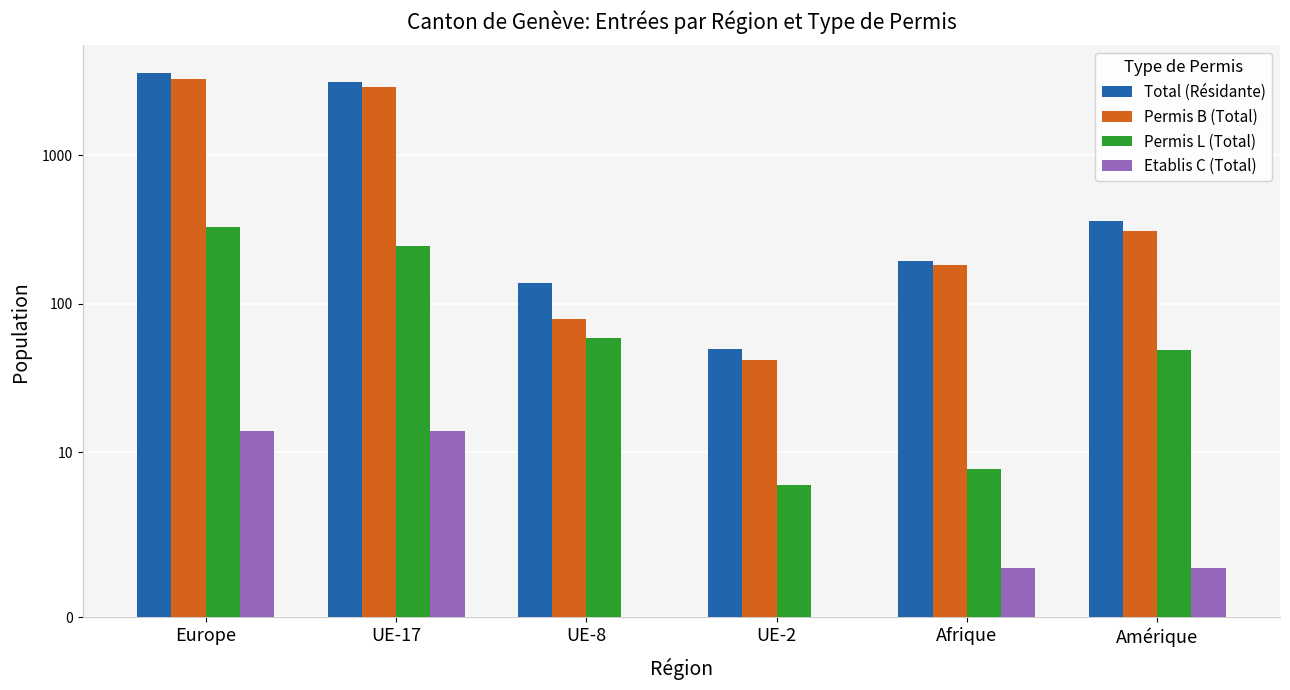

The Total (Résidante) series shows 4987 at UE-17. True or false?

False